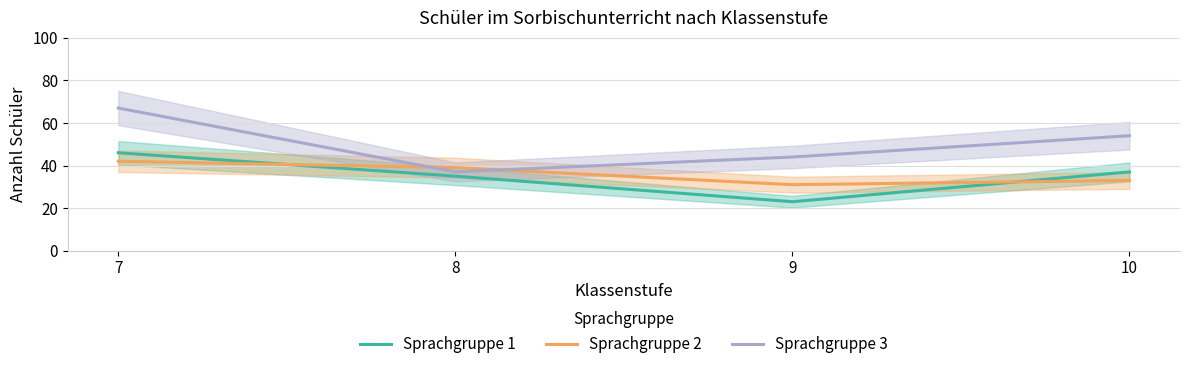

True or false: Sprachgruppe 2 and Sprachgruppe 3 intersect in this chart.

True